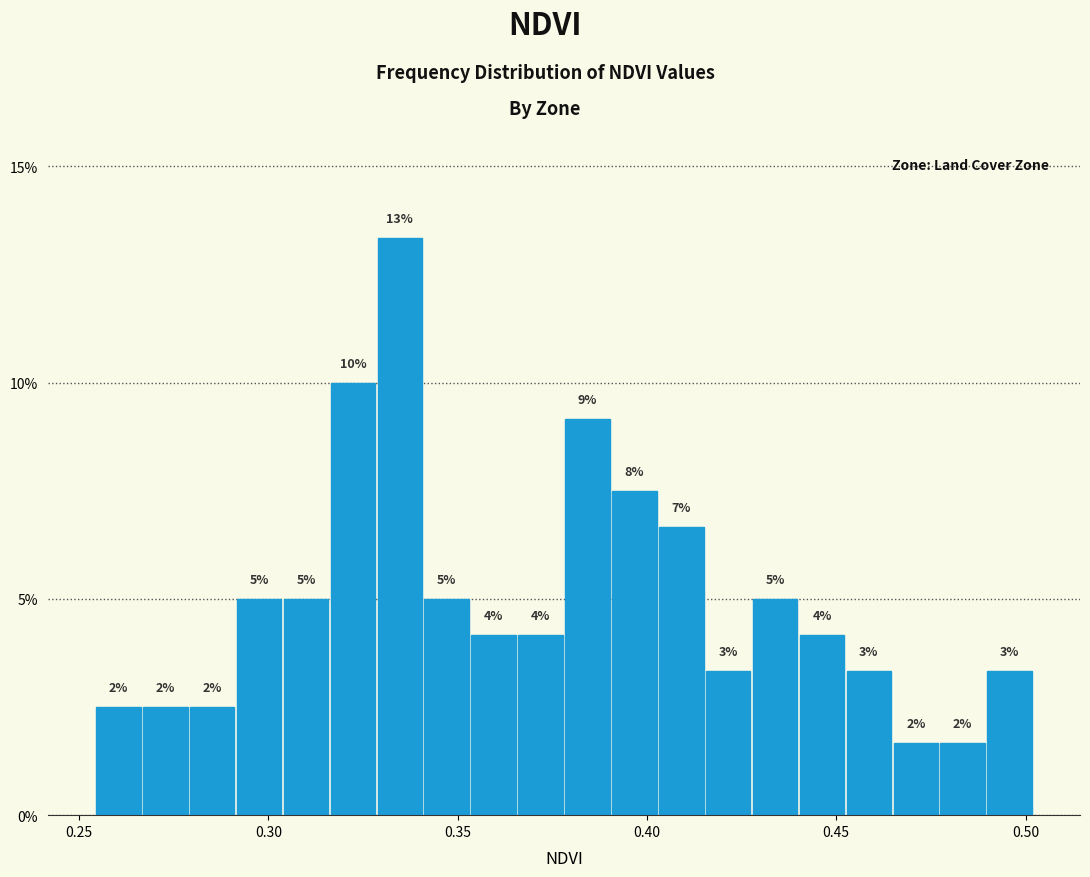

Read against the x-axis, roughly where is the centre of the tallest bar?

0.335